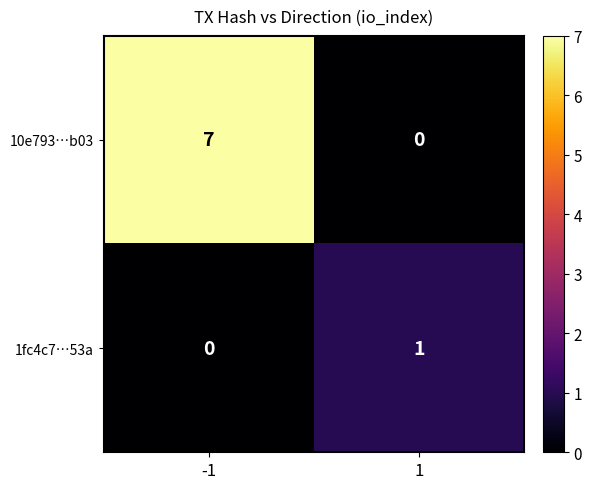

The 10e793…b03 series shows 2 at 1. True or false?

False